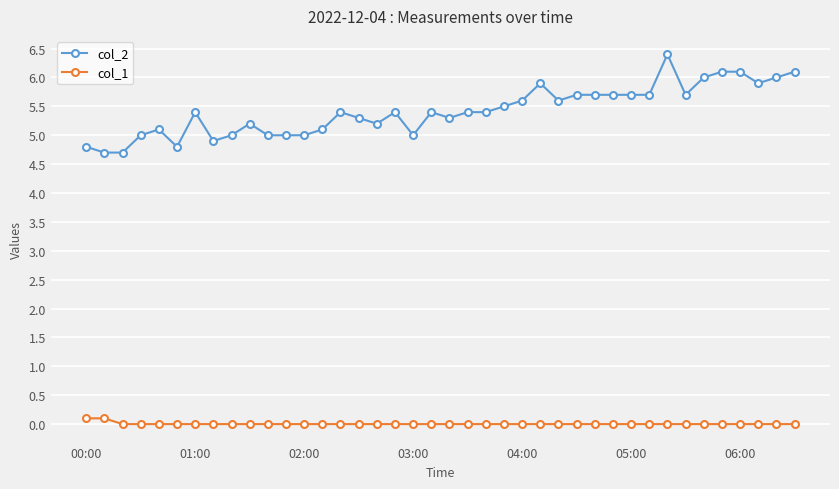

List the series in order of their peak value, lowest first.

col_1, col_2